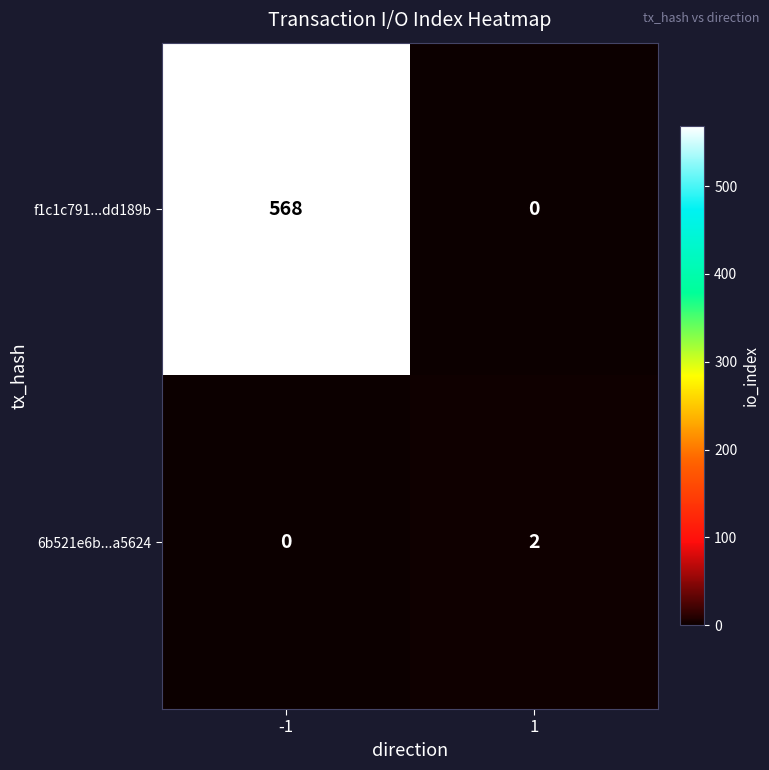

What is the difference between the highest and lowest values at -1?

568